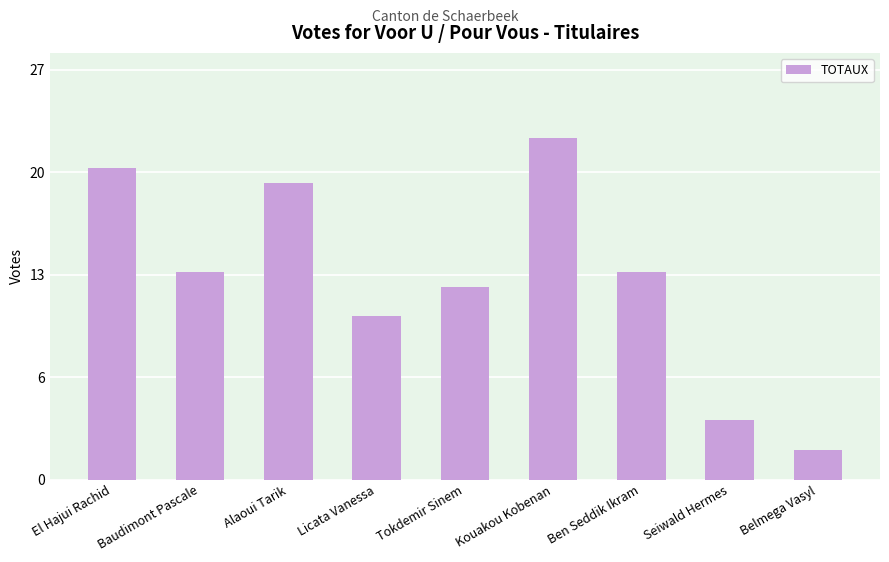

What position from the right is Kouakou Kobenan?

4